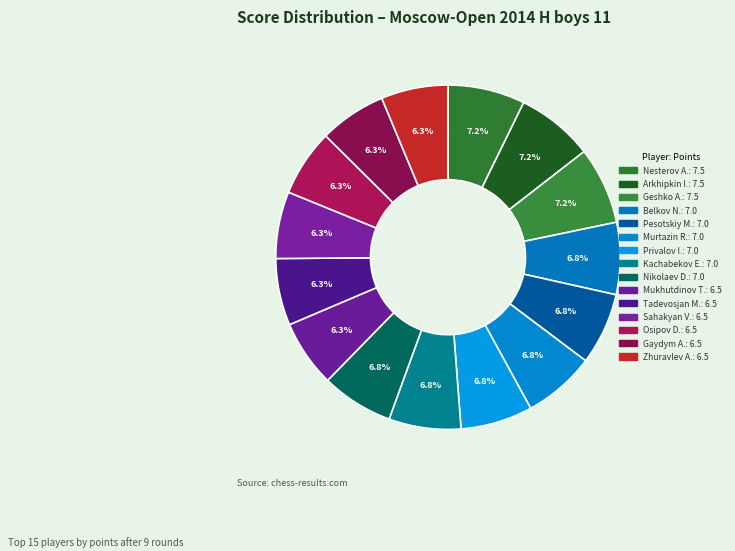

How many segments does this pie chart have?

15